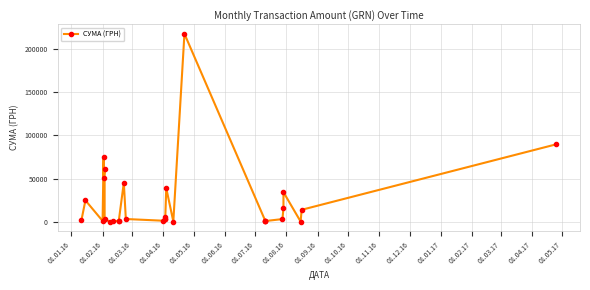

What is the sum of all values?

694256.3